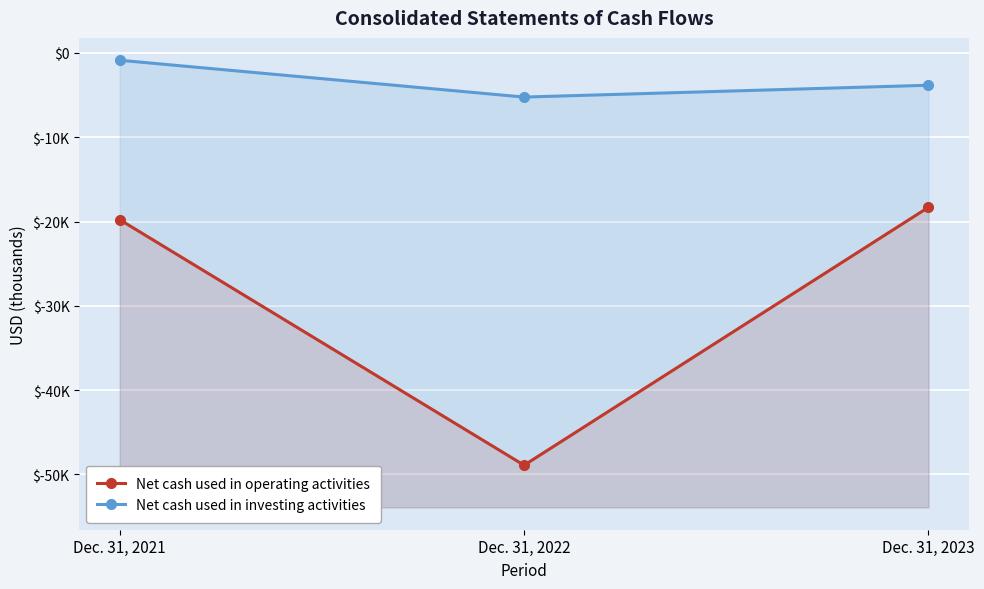

Which series has the widest spread of values?

Net cash used in operating activities